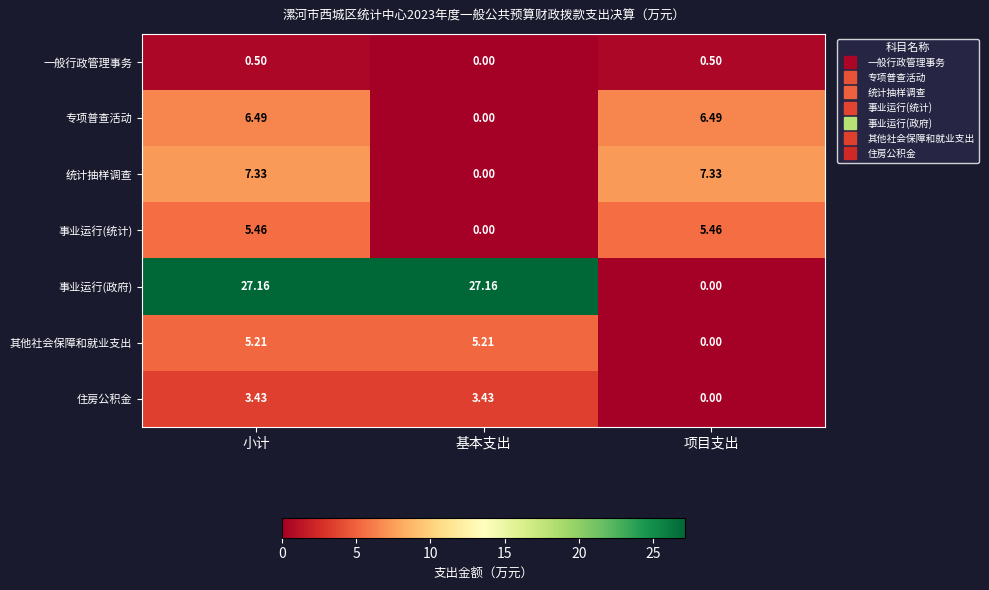

Rank the series by their maximum value, from lowest to highest.

一般行政管理事务, 住房公积金, 其他社会保障和就业支出, 事业运行(统计), 专项普查活动, 统计抽样调查, 事业运行(政府)